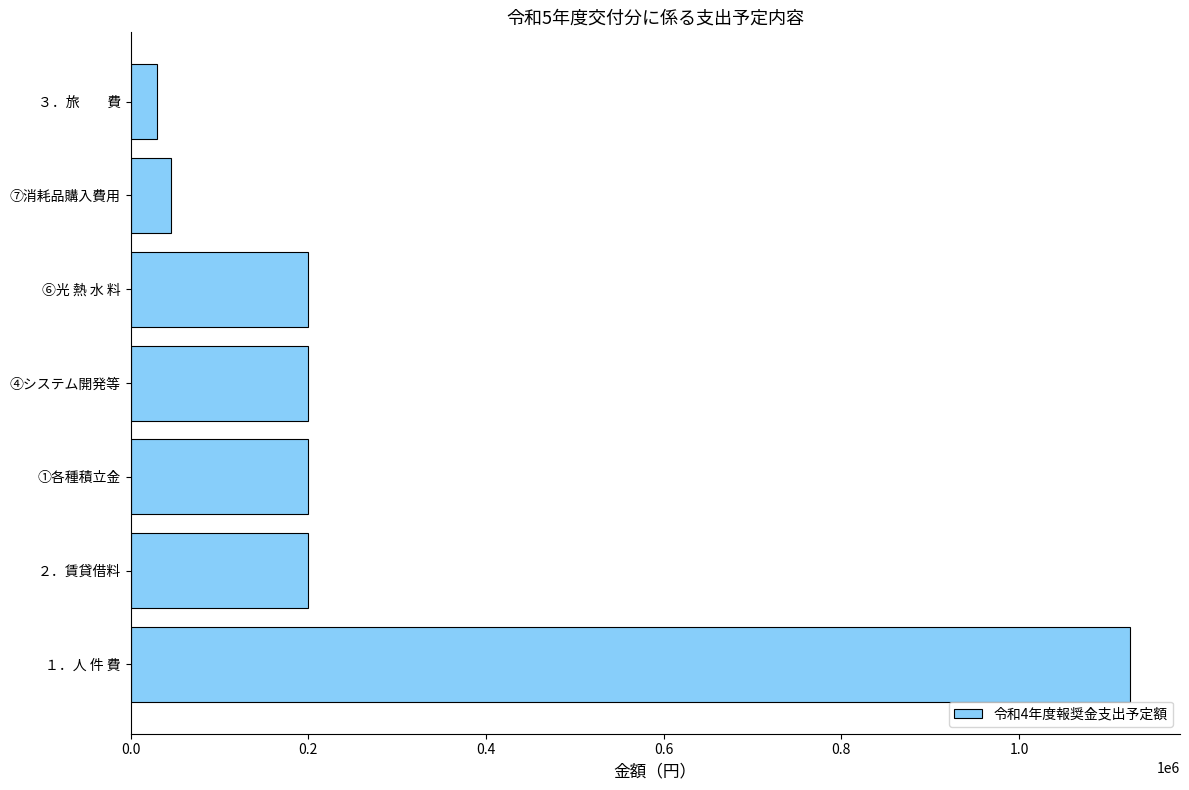

Reading bottom to top, transcribe all the data shown in this chart.

1125000	200000	200000	200000	200000	45000	30000